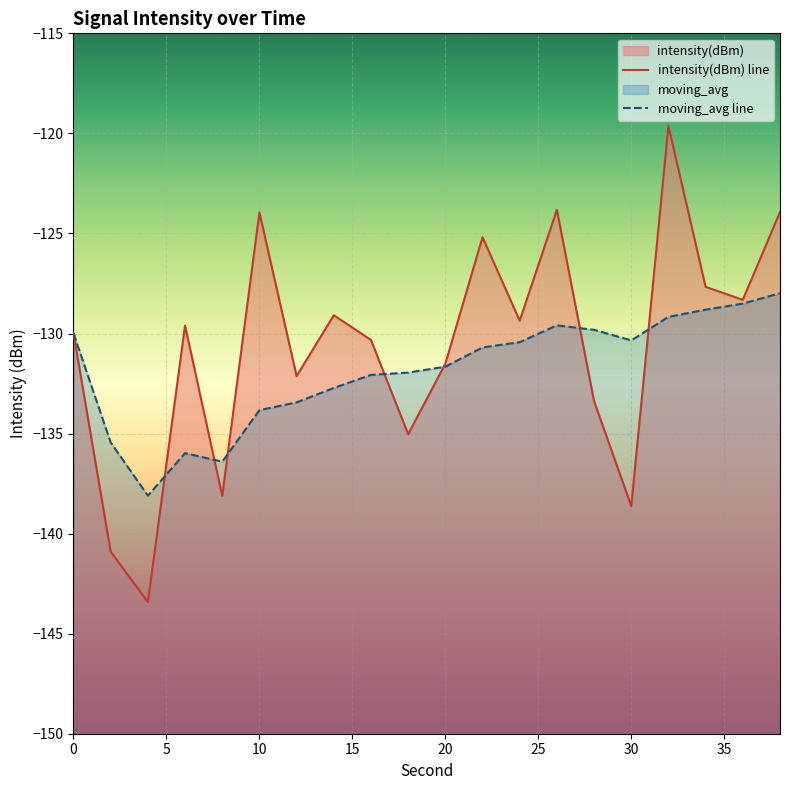

What is the difference between the maximum and minimum values in the intensity(dBm) series?

23.8